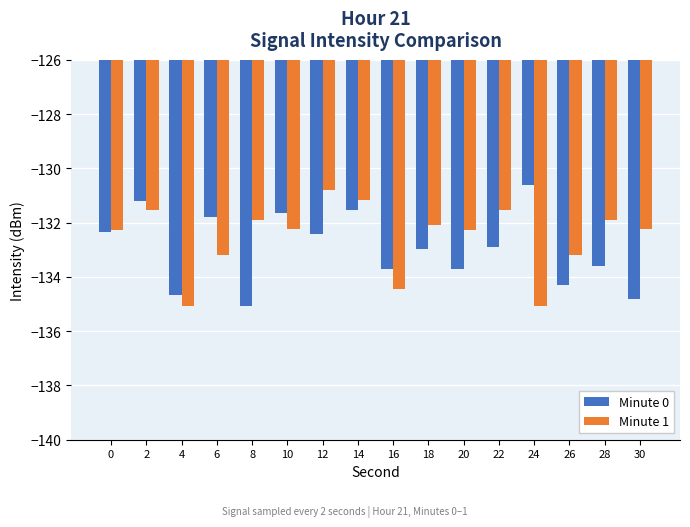

What is the total value across all series at 22?

-264.4